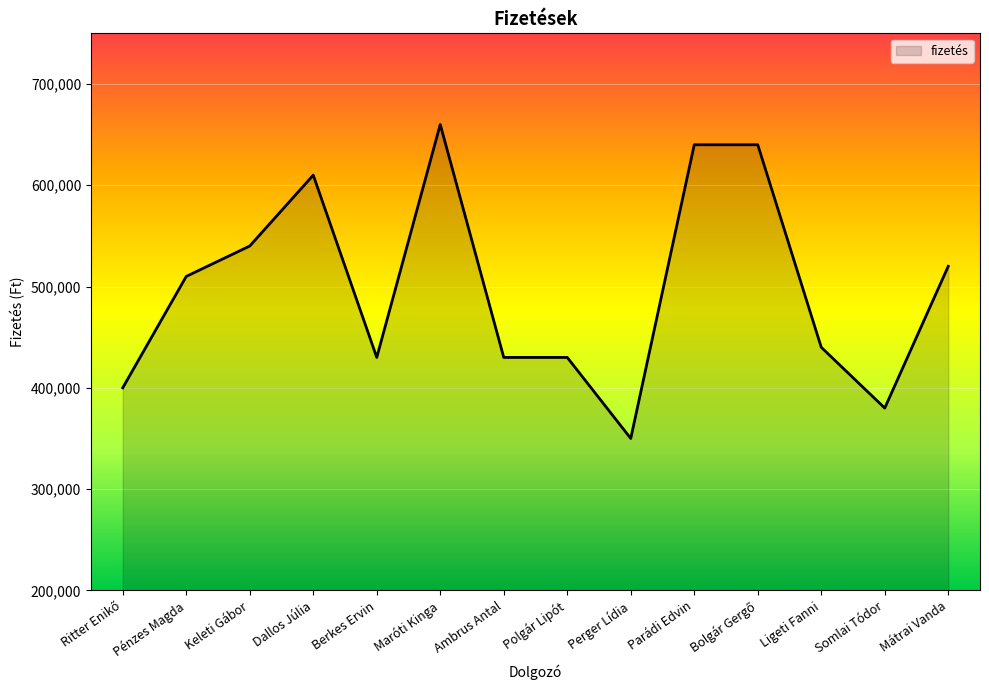

The chart shows a value of 174437 at Ligeti Fanni. True or false?

False